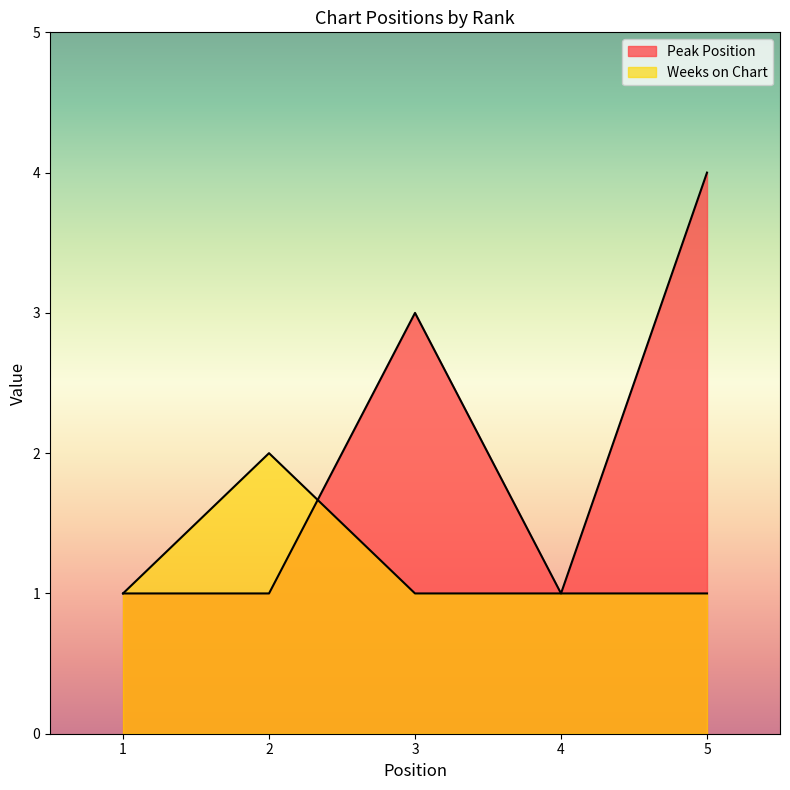

At which label does Weeks on Chart reach its peak?

2